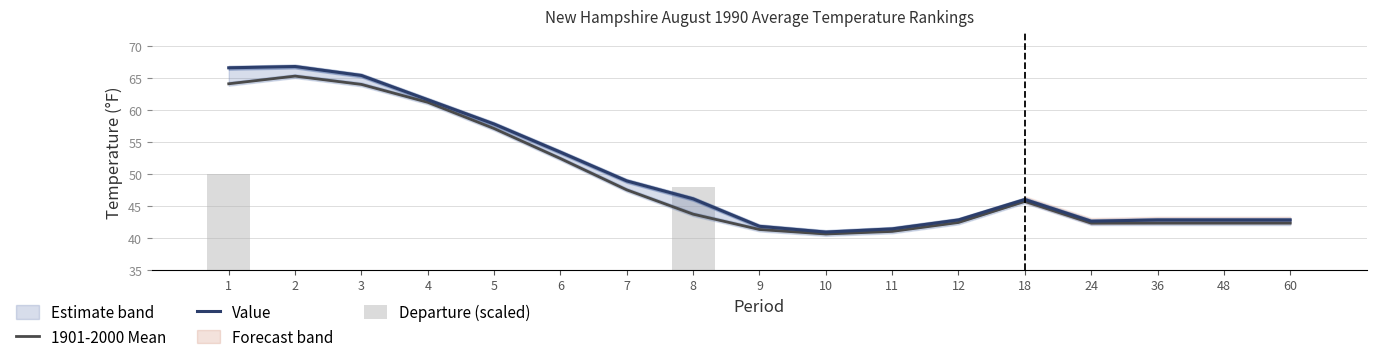

What is the difference between the maximum and minimum values in the Value series?

25.9